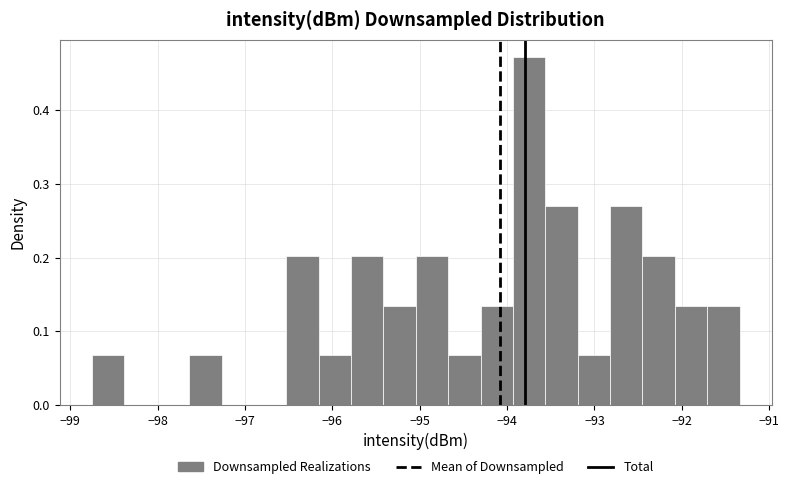

Around what value on the x-axis is the tallest bar? Give the approximate position of its centre, as read against the axis.

-93.7